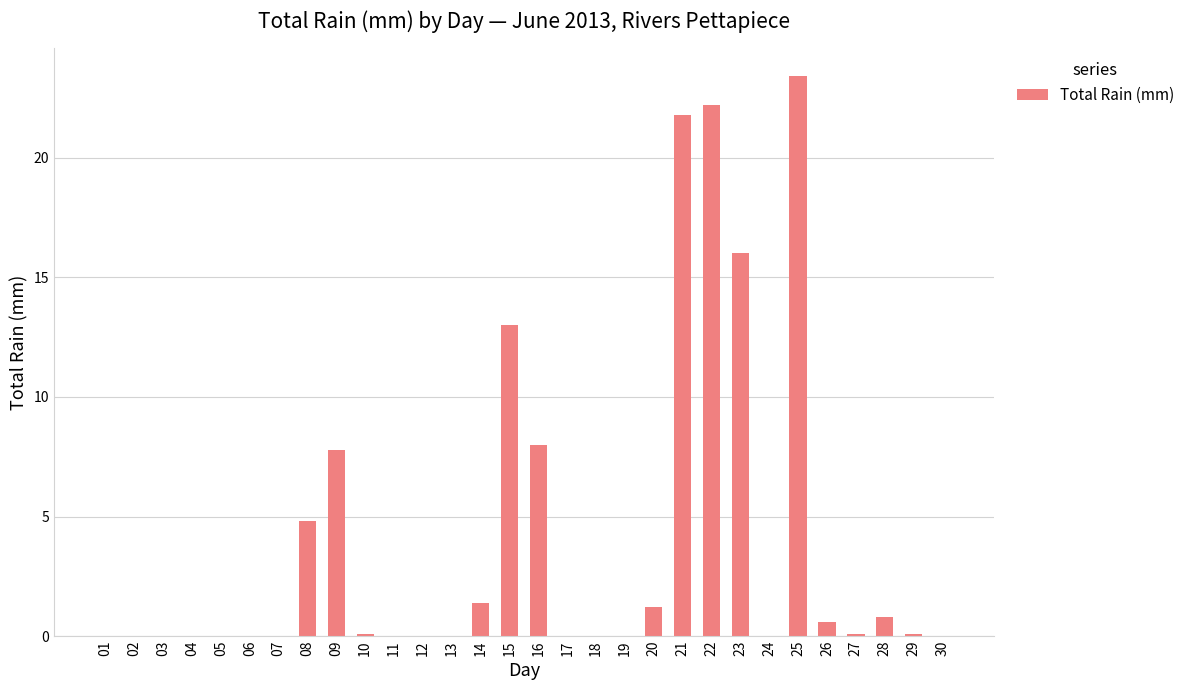

Are the bars horizontal?

No